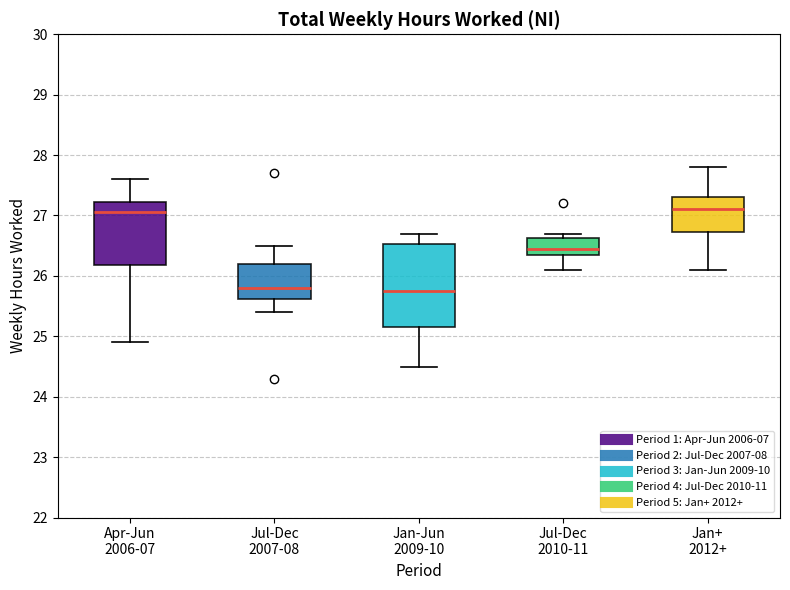

Reading left to right, read every box against the y-axis: the position of its median line, the range the box covers, and the ends of its whiskers. The values are not printed on the chart, so give them approximately, as read against the axis.

Apr-Jun 2006-07: median 27.1, box 26.2 to 27.2, whiskers 24.9 to 27.6
Jul-Dec 2007-08: median 25.8, box 25.6 to 26.2, whiskers 25.4 to 26.5
Jan-Jun 2009-10: median 25.8, box 25.2 to 26.5, whiskers 24.5 to 26.7
Jul-Dec 2010-11: median 26.5, box 26.4 to 26.6, whiskers 26.1 to 26.7
Jan+ 2012+: median 27.1, box 26.7 to 27.3, whiskers 26.1 to 27.8